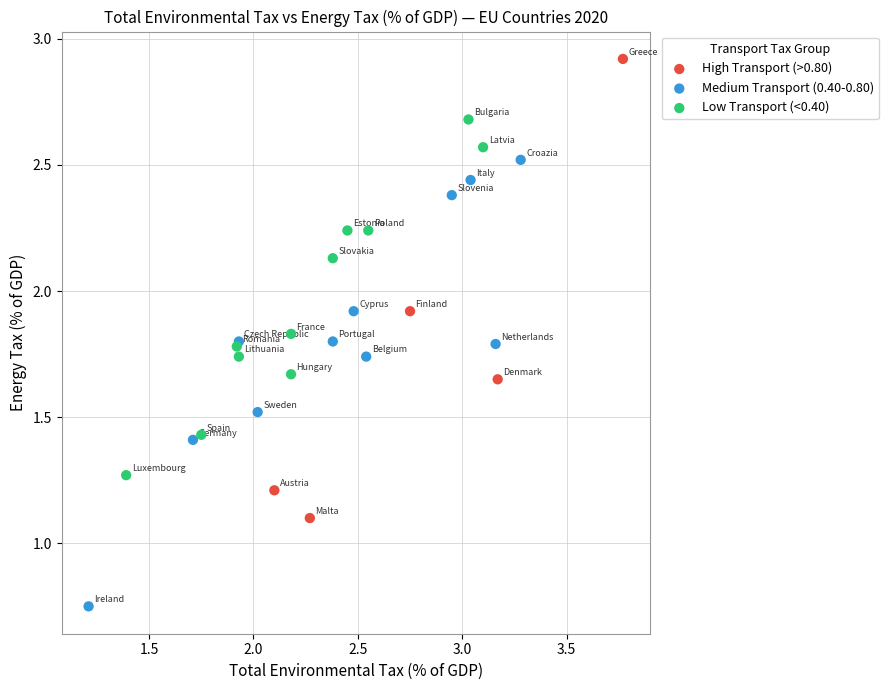

Which series contains the highest Y value?

High Transport (>0.80)